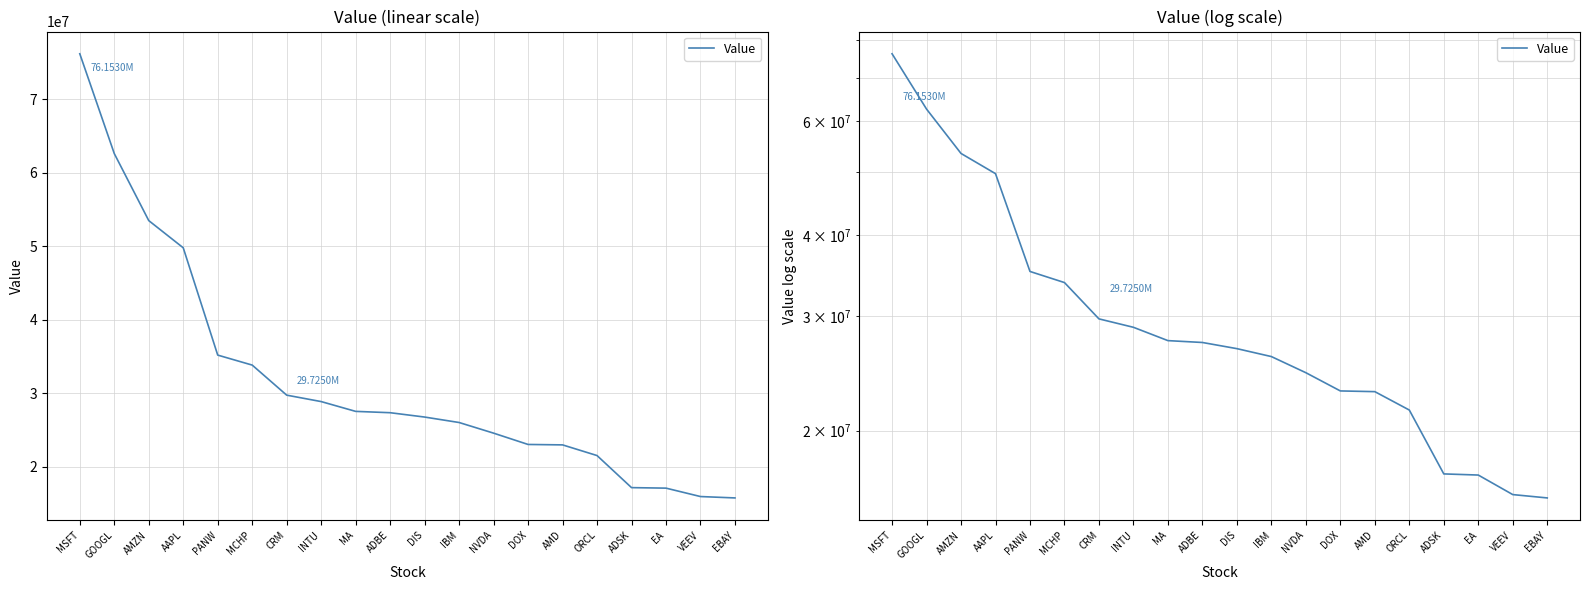

List the labels in order of value, smallest first.

EBAY, VEEV, EA, ADSK, ORCL, AMD, DOX, NVDA, IBM, DIS, ADBE, MA, INTU, CRM, MCHP, PANW, AAPL, AMZN, GOOGL, MSFT